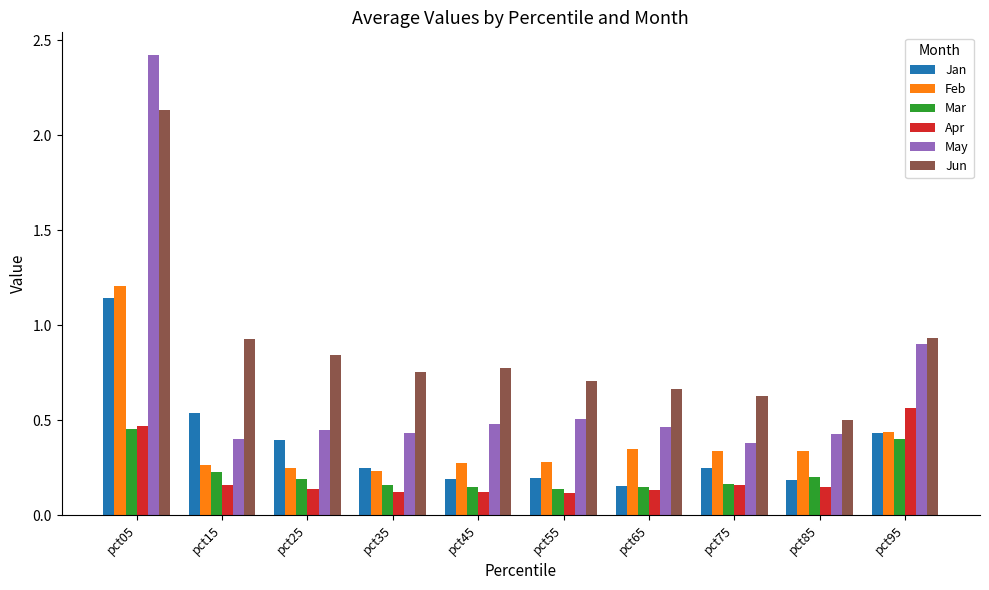

Which series has the largest total across all categories?

Jun